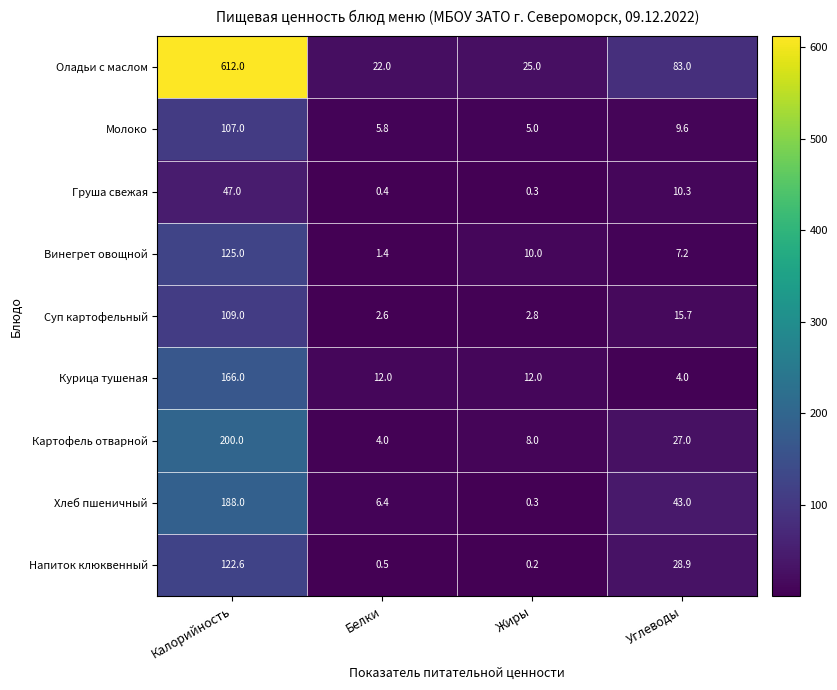

What is the total value across all series at Калорийность?

1676.6